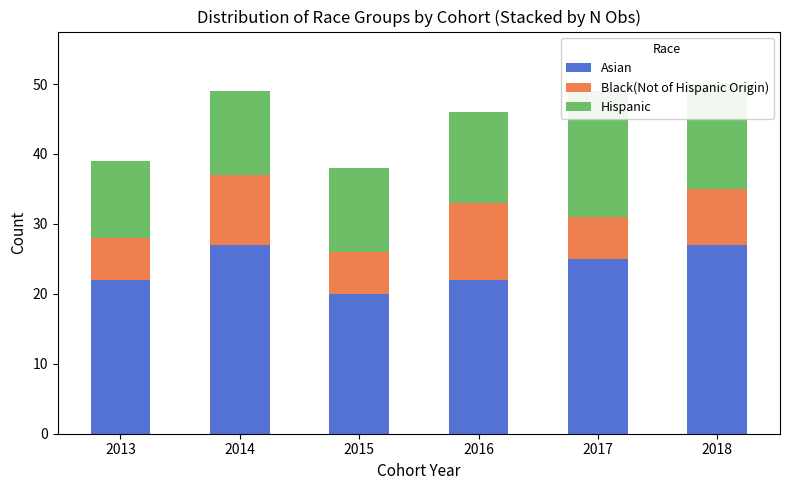

Which series has the largest range (max minus min)?

Asian